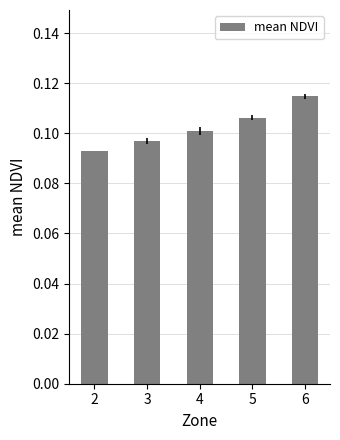

What is the sum of the values at 3 and 2?

0.2